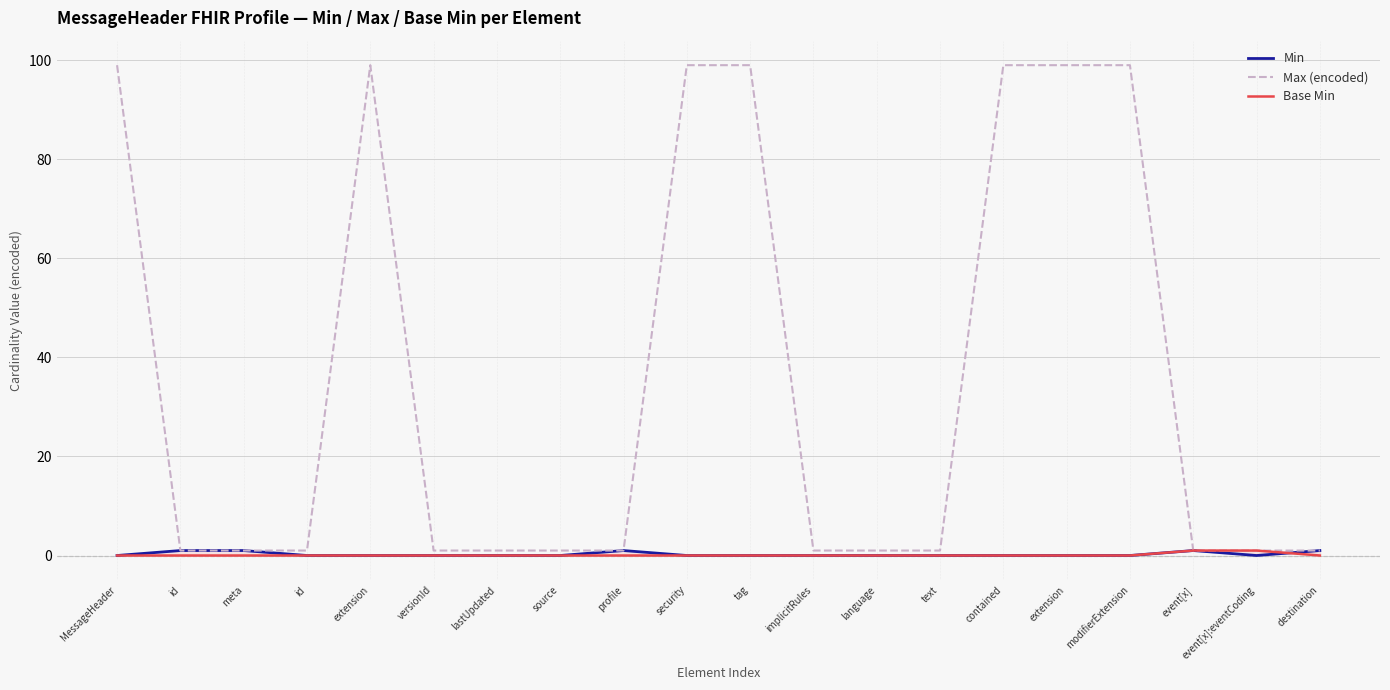

Is this an area chart (filled region under the line)?

No